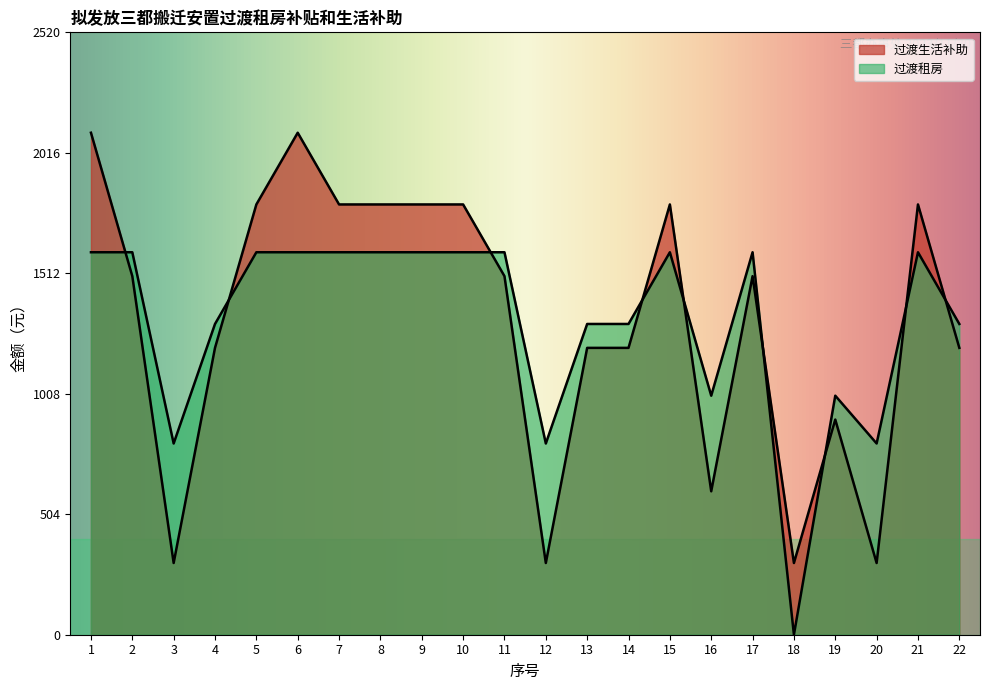

Does the chart display data point markers on the line(s)?

No